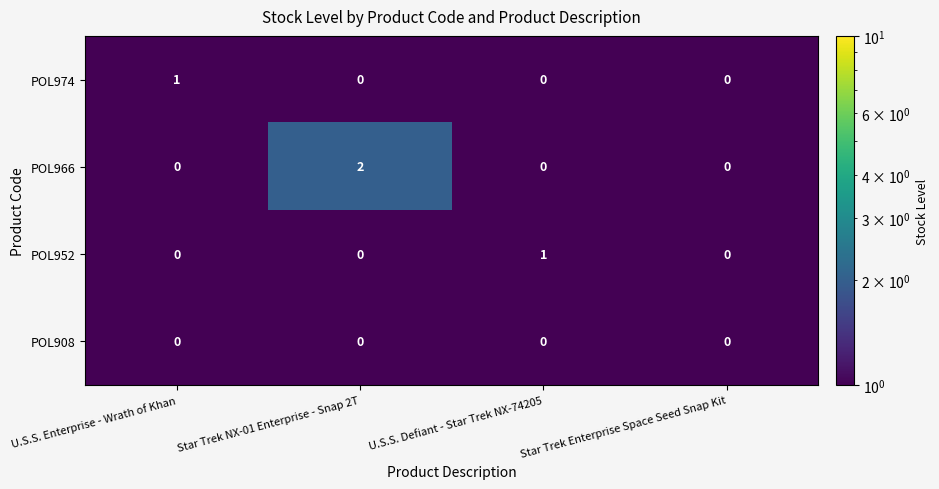

Which has a higher value, Star Trek Enterprise Space Seed Snap Kit or U.S.S. Enterprise - Wrath of Khan?

U.S.S. Enterprise - Wrath of Khan